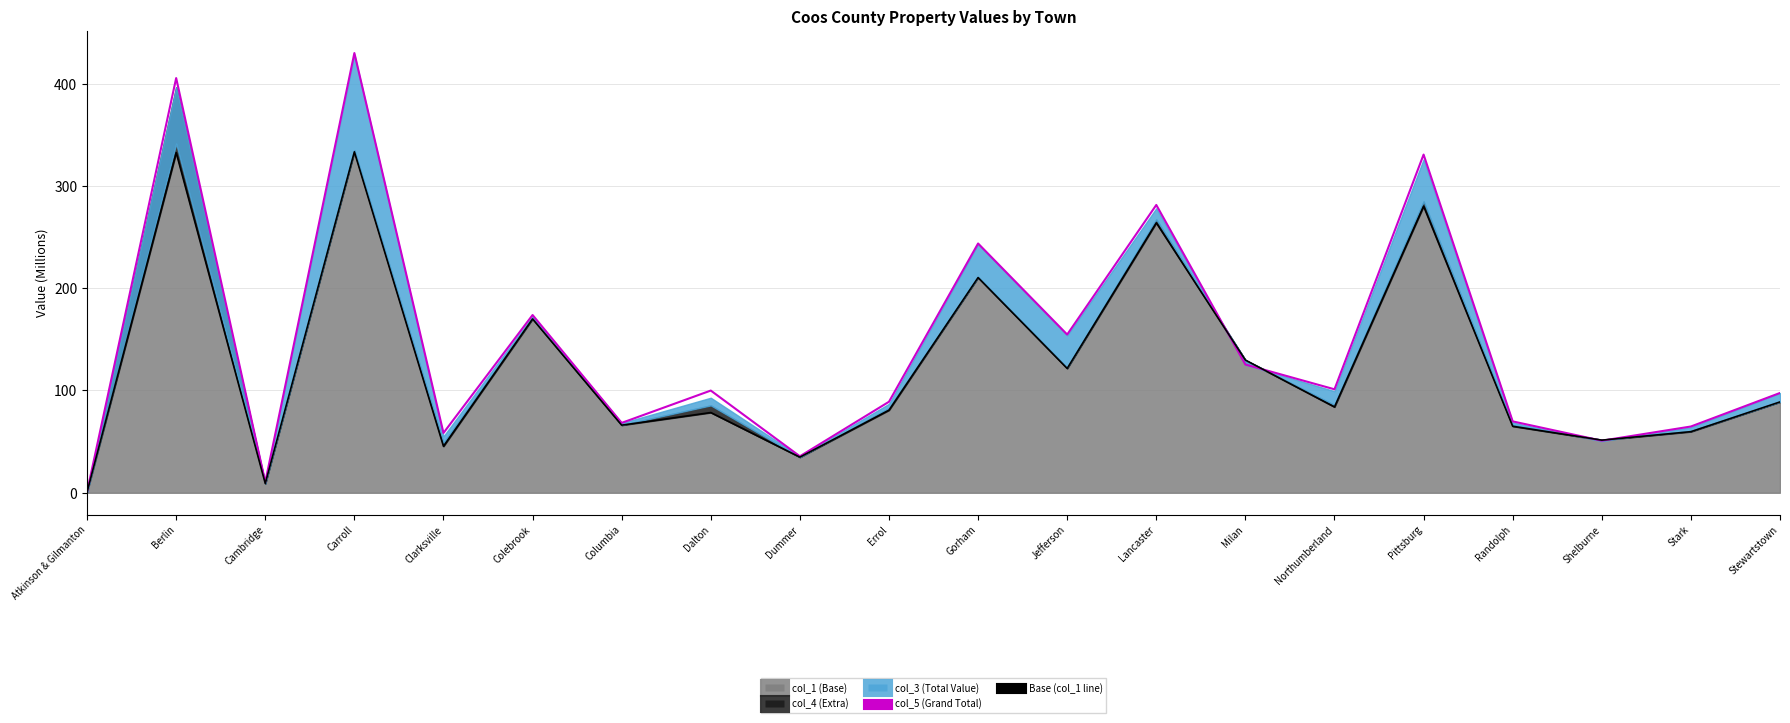

Does the chart have visible grid lines?

Yes